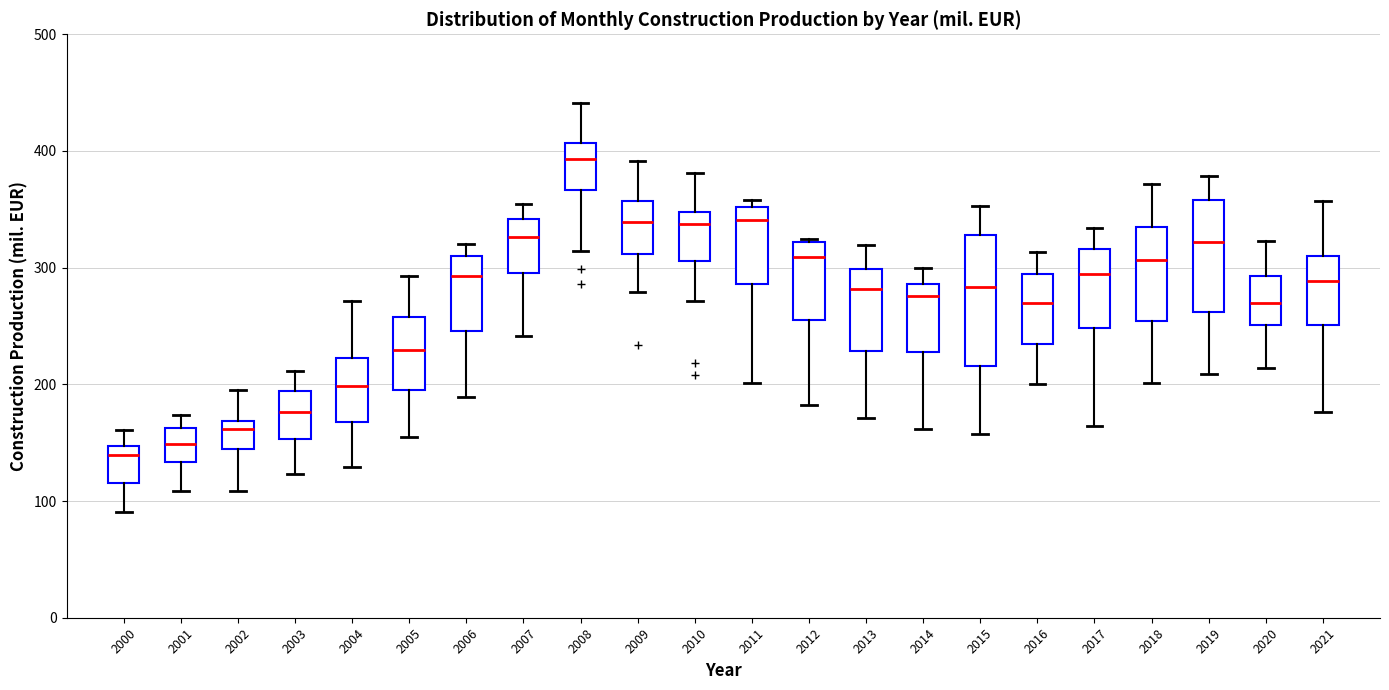

Where does the median line of the box at x = 2013 sit on the y-axis? The values are not printed on the chart, so give them approximately, as read against the axis.

280